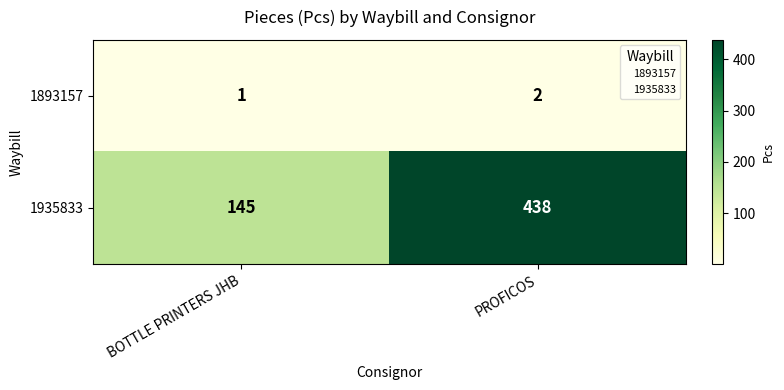

Rank the series at PROFICOS from highest to lowest value.

1935833, 1893157